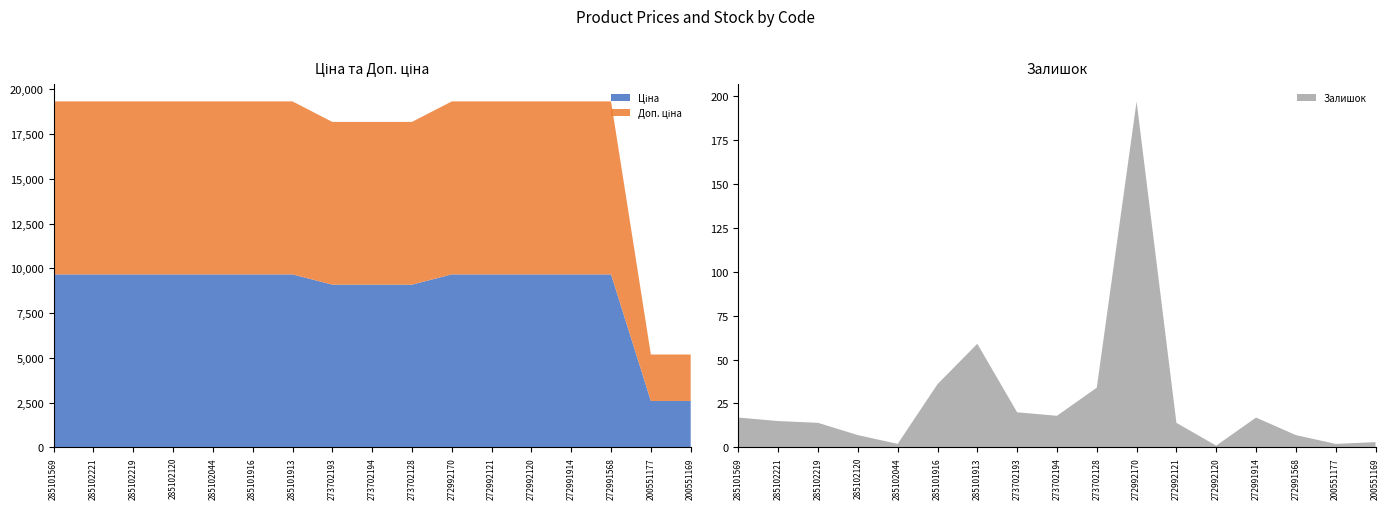

Reading right to left, transcribe all the data shown in this chart.

Ціна: 200551169=2594.6	200551177=2594.6	272991568=9664.7	272991914=9664.7	272992120=9664.7	272992121=9664.7	272992170=9664.7	273702128=9092.0	273702194=9092.0	273702193=9092.0	285101913=9664.7	285101916=9664.7	285102044=9664.7	285102120=9664.7	285102219=9664.7	285102221=9664.7	285101569=9664.7
Доп. ціна: 200551169=2595.0	200551177=2595.0	272991568=9664.7	272991914=9664.7	272992120=9664.7	272992121=9664.7	272992170=9664.7	273702128=9092.0	273702194=9092.0	273702193=9092.0	285101913=9664.7	285101916=9664.7	285102044=9664.7	285102120=9664.7	285102219=9664.7	285102221=9664.7	285101569=9664.7
Залишок: 200551169=3.0	200551177=2.0	272991568=7.0	272991914=17.0	272992120=1.0	272992121=14.0	272992170=197.0	273702128=34.0	273702194=18.0	273702193=20.0	285101913=59.0	285101916=36.0	285102044=2.0	285102120=7.0	285102219=14.0	285102221=15.0	285101569=17.0